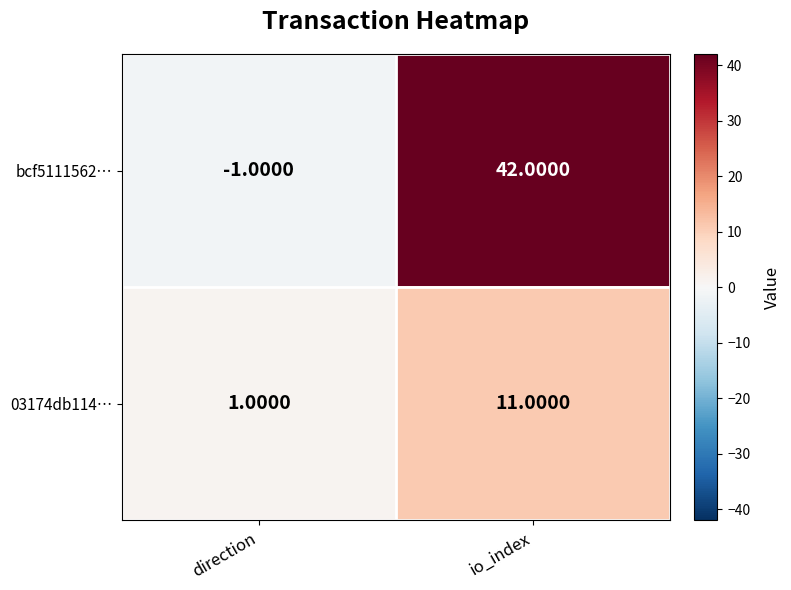

What is the sum of the 03174db114… values at direction and io_index?

12